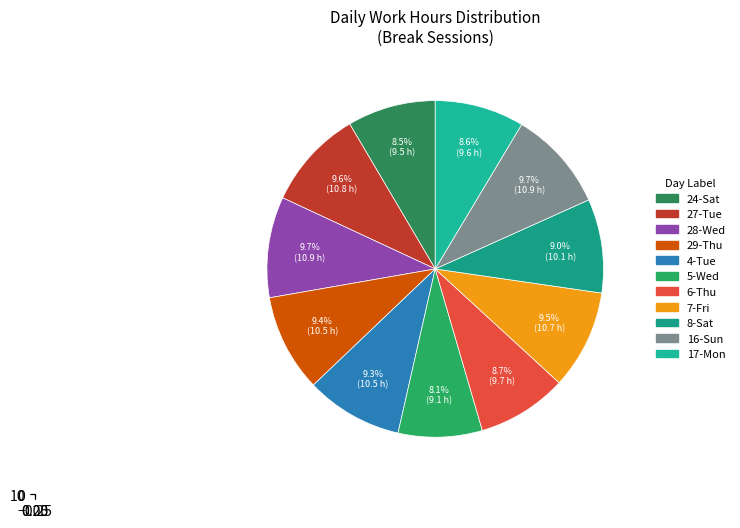

Between 5-Wed and 7-Fri, which is larger?

7-Fri